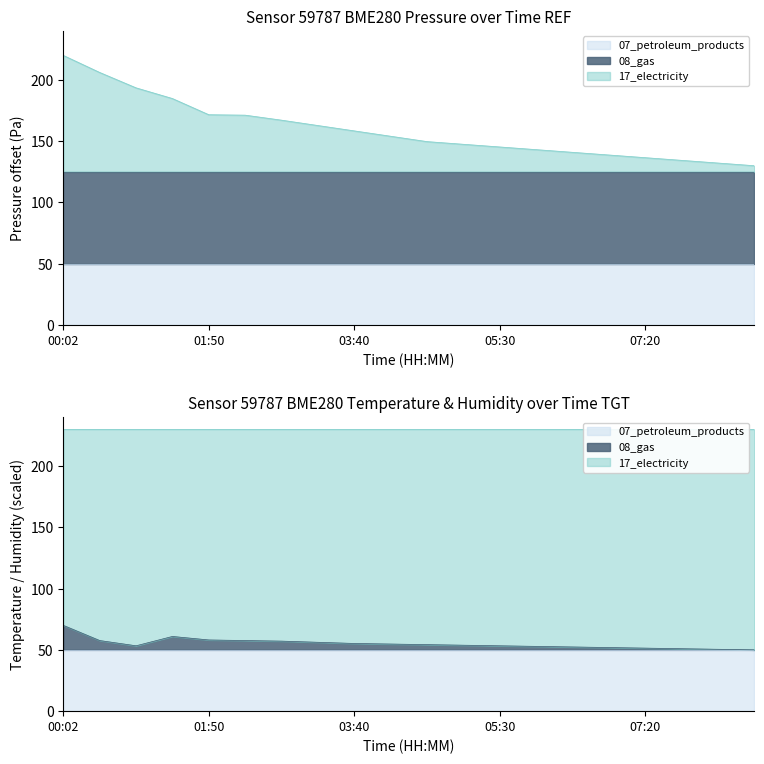

Where is pressure nearest to the value 175?

01:50